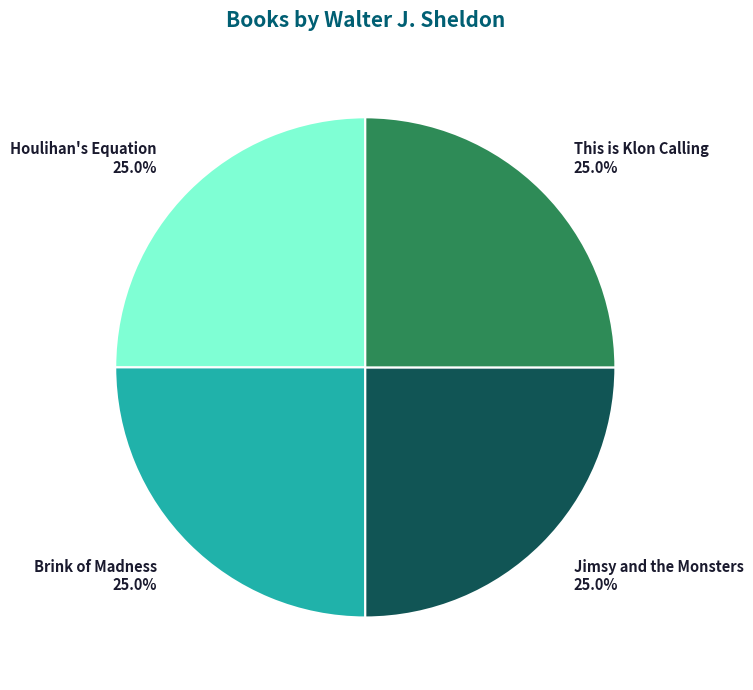

What percentage is NOT represented by This is Klon Calling 25.0%?

75.0%